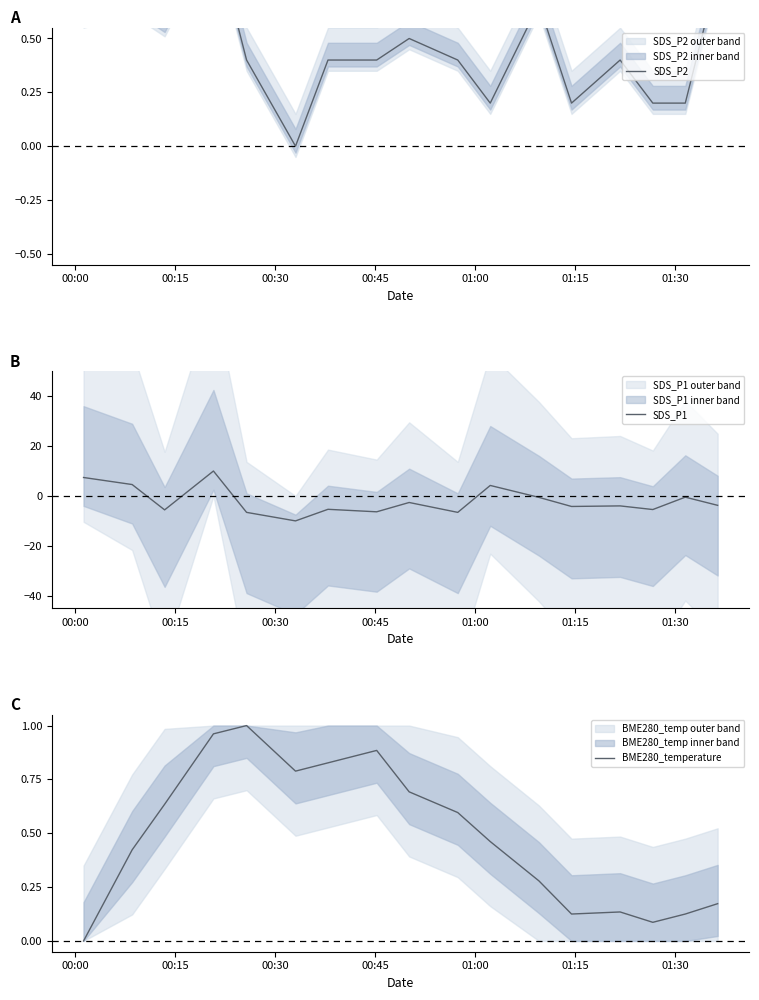

Between 00:15 and 01:30, which series saw the biggest shift?

SDS_P1